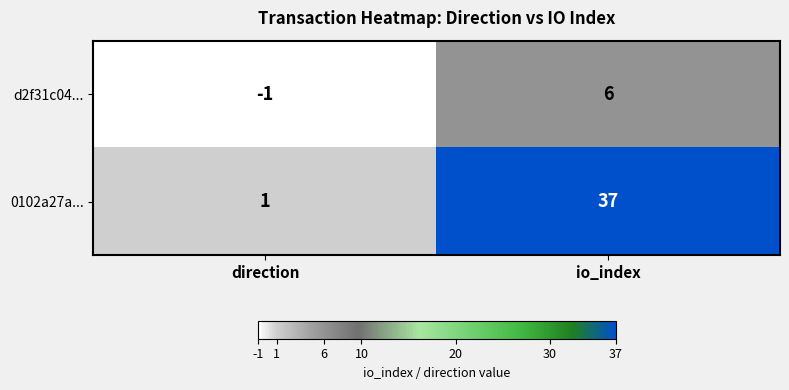

The d2f31c04... series shows 0 at direction. True or false?

False